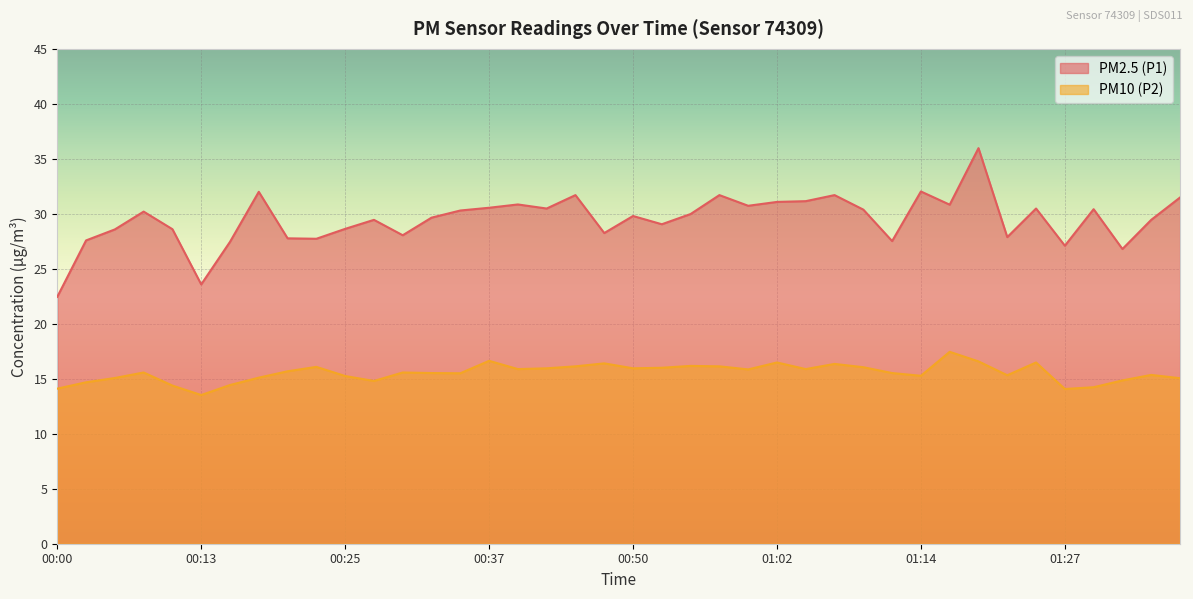

Between 01:14 and 00:57, which is larger?

01:14